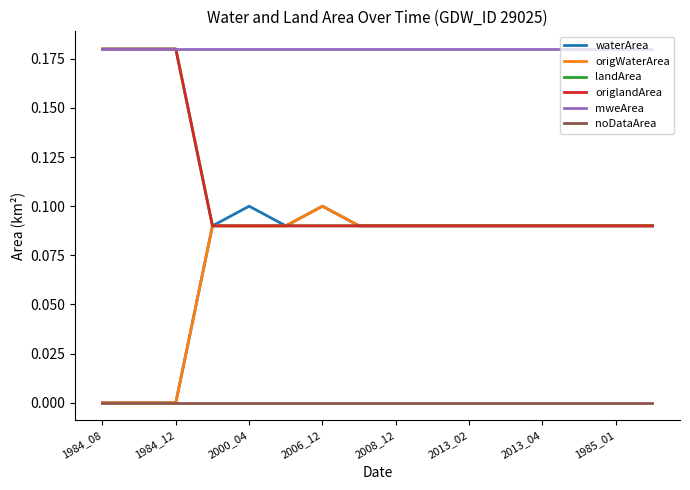

What is the label of the 5th point from the right?

11